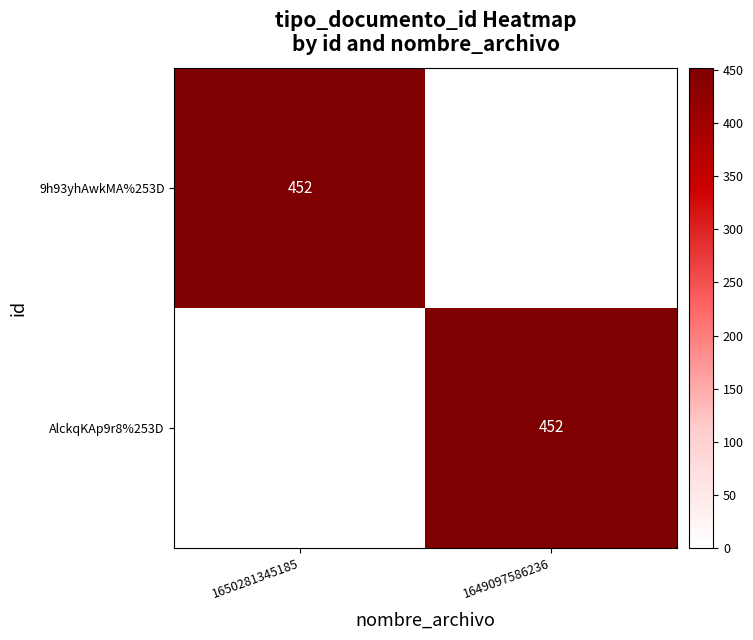

The 9h93yhAwkMA%253D series shows 452 at 1650281345185. True or false?

True